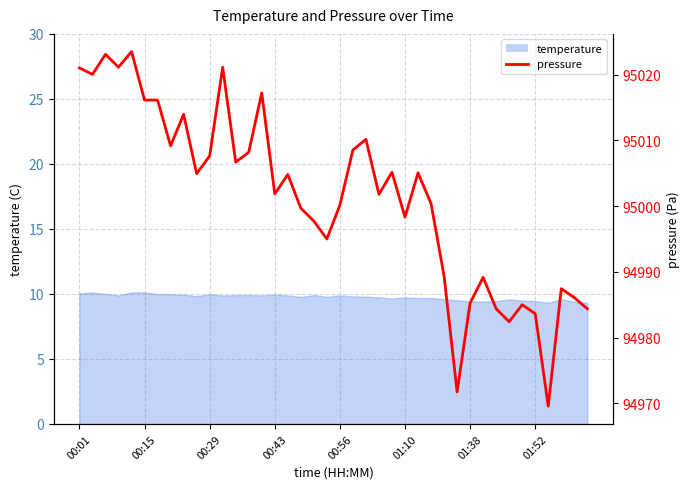

At which label does the data first exceed 95004?

00:01